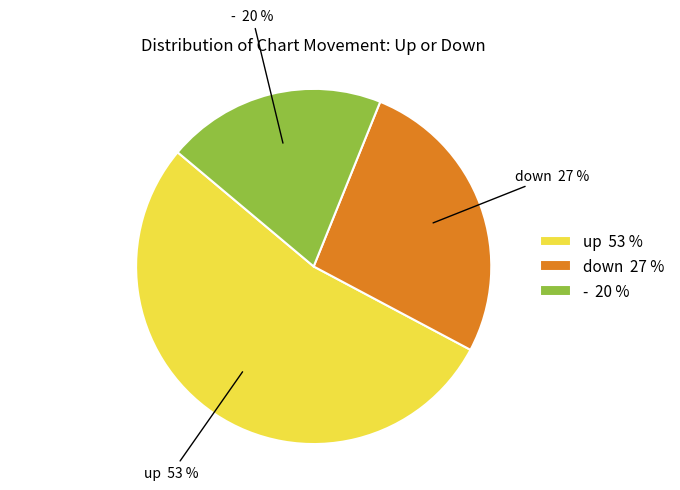

Do up and down together represent more than half of the pie?

Yes